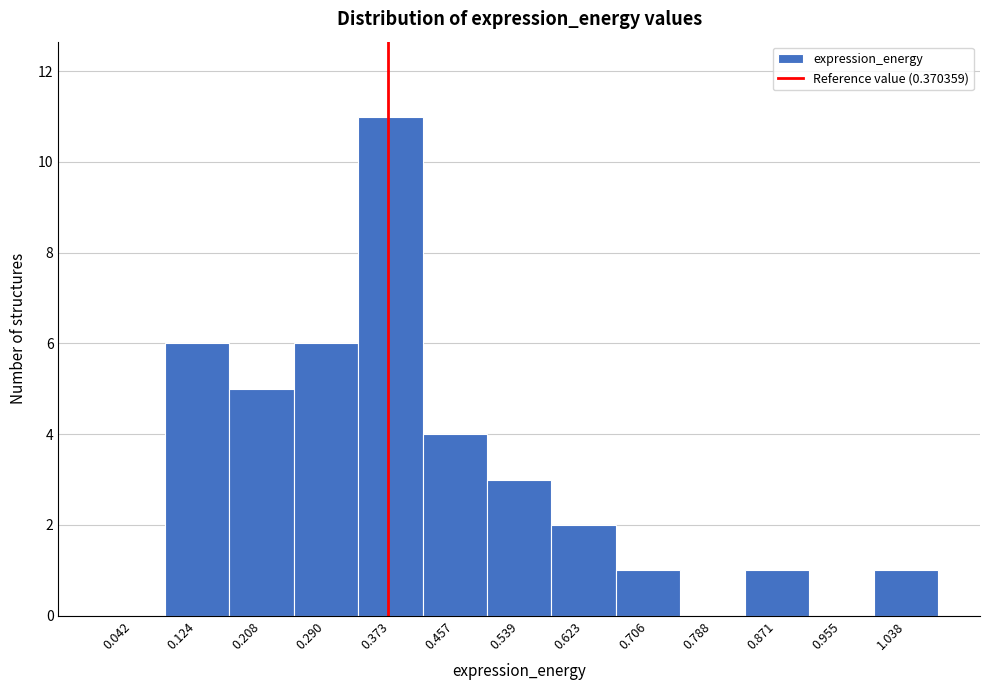

Reading left to right, transcribe this chart: for each bar, give the range it covers on the x-axis and its height. Neither the bar edges nor the heights are printed on the chart, so give them approximately, as read against the axes.

0.000 to 0.083: 0
0.083 to 0.166: 6
0.166 to 0.249: 5
0.249 to 0.332: 6
0.332 to 0.415: 11
0.415 to 0.498: 4
0.498 to 0.581: 3
0.581 to 0.664: 2
0.664 to 0.747: 1
0.747 to 0.830: 0
0.830 to 0.913: 1
0.913 to 0.996: 0
0.996 to 1.079: 1